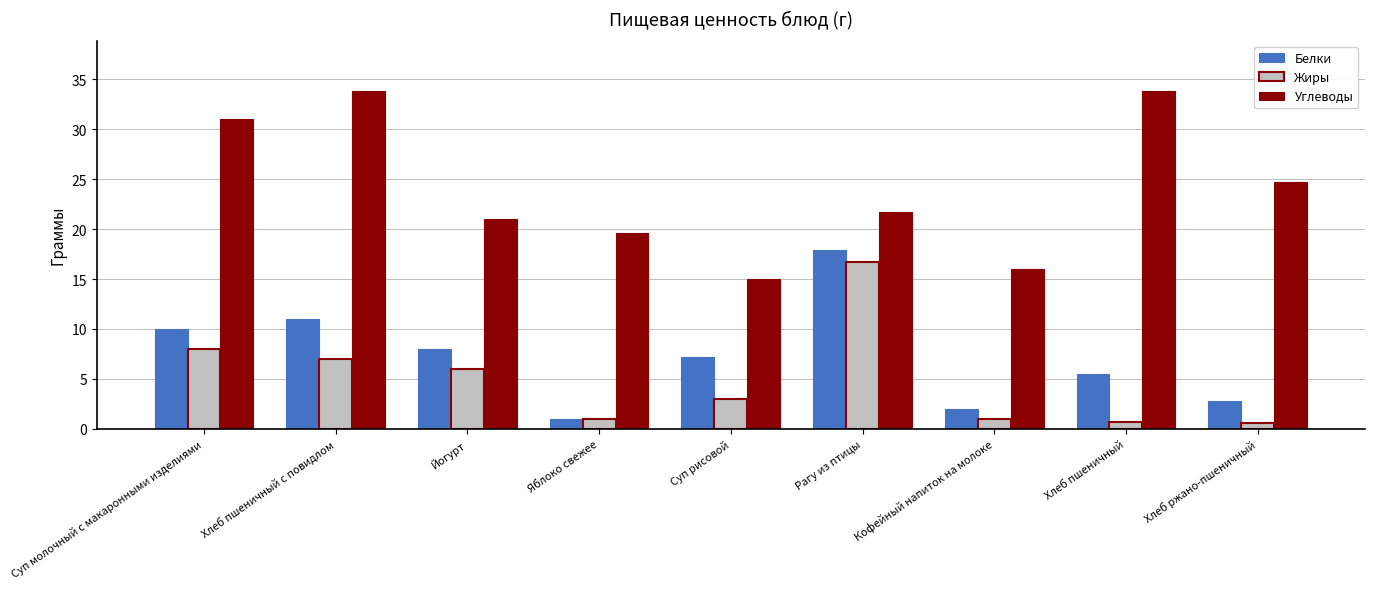

What value does the Жиры series have at Суп рисовой?

3.0